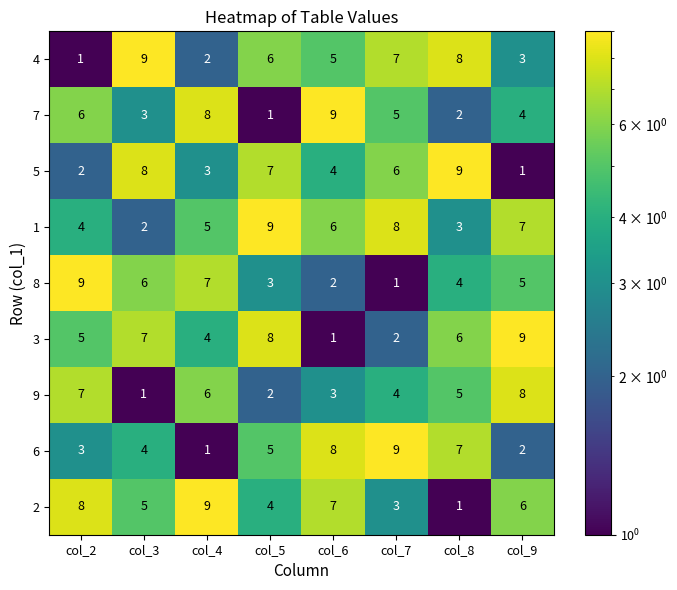

Which category has the lowest value in the 8 series?

col_7